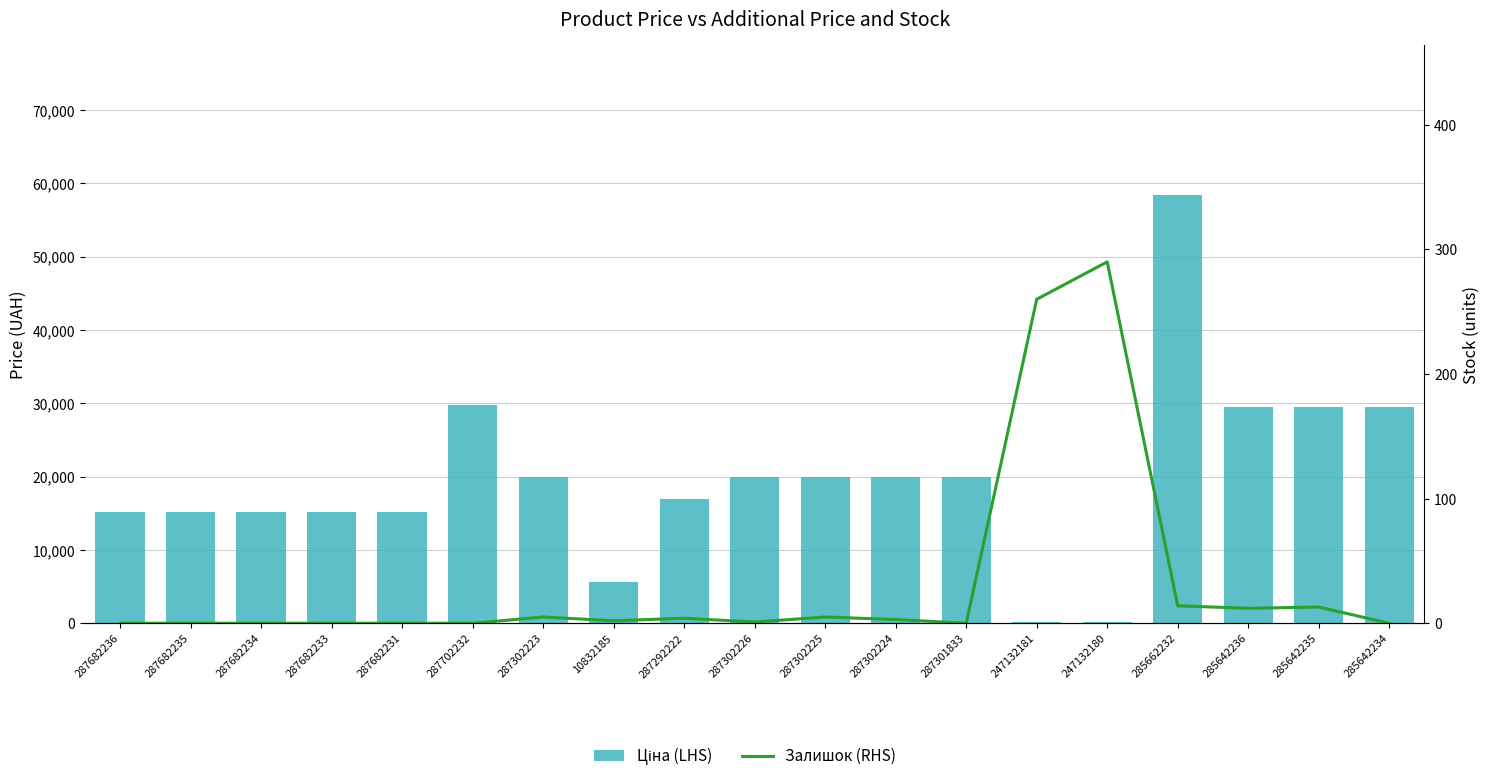

What is the total value across all series at 287302225?

19969.2